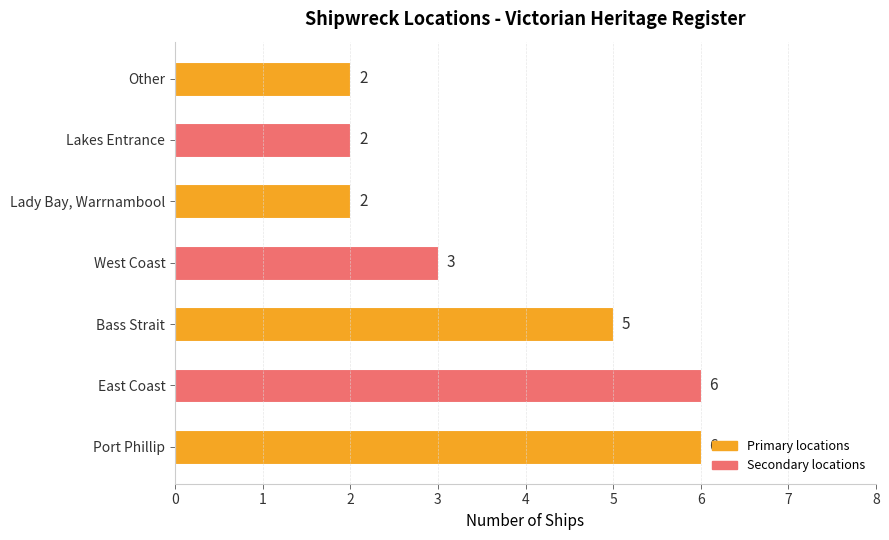

What is the greatest value displayed?

6